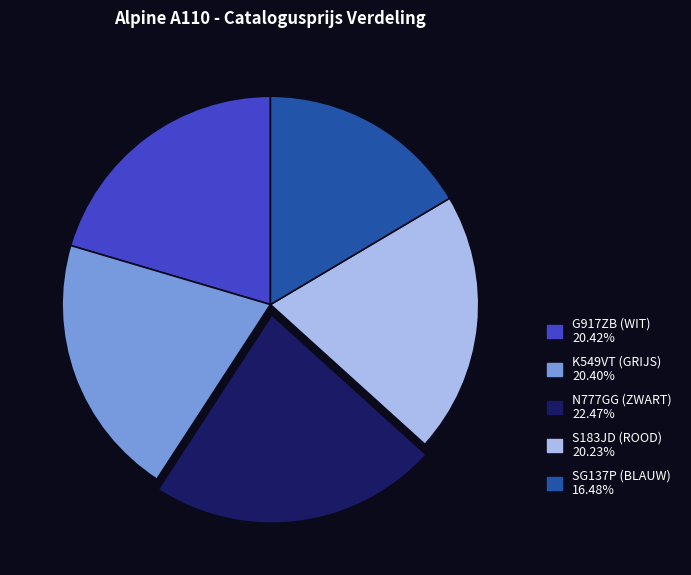

Which slice is the largest?

N777GG (ZWART)